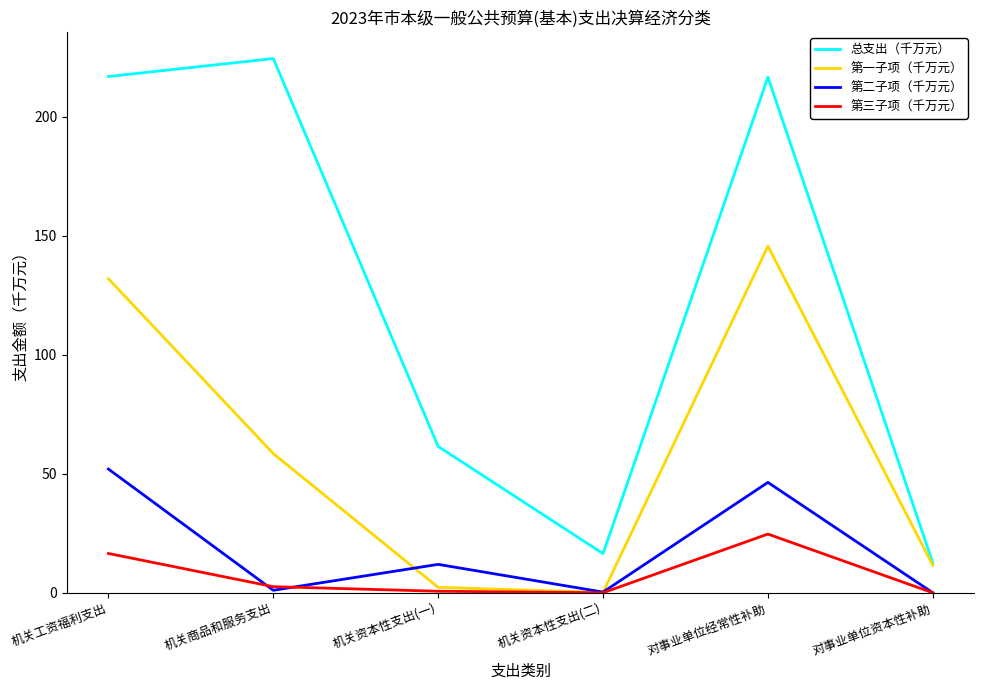

Between which two adjacent categories do 第一子项（千万元） and 第二子项（千万元） first intersect?

机关商品和服务支出 and 机关资本性支出(一)